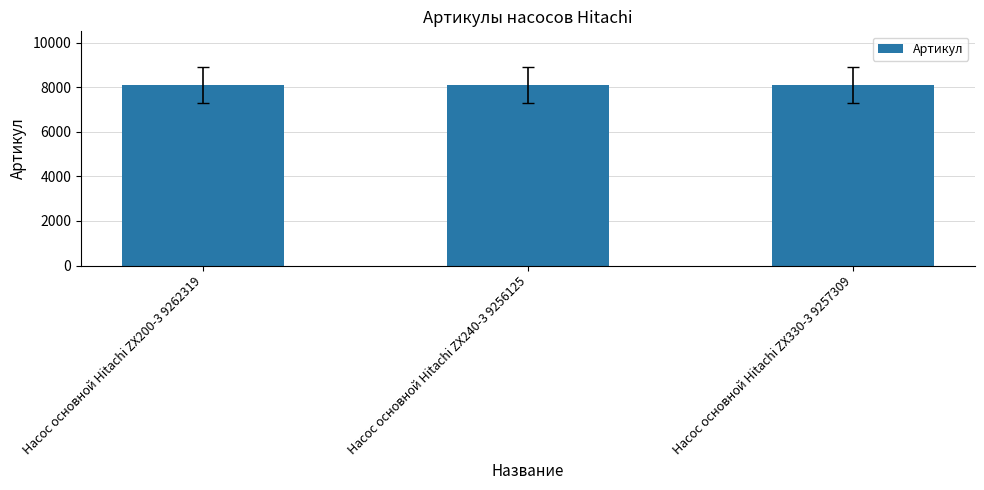

What is the minimum value shown in the chart?

8083